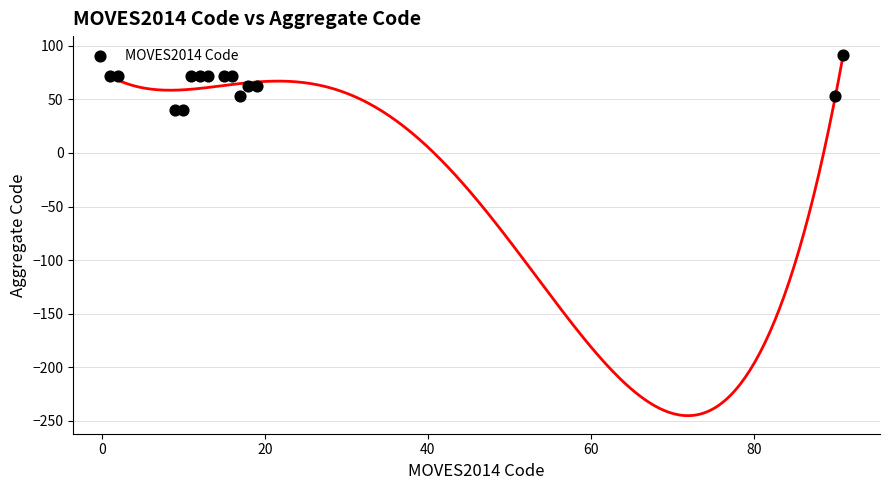

What is the range of Y values (max minus min)?

51